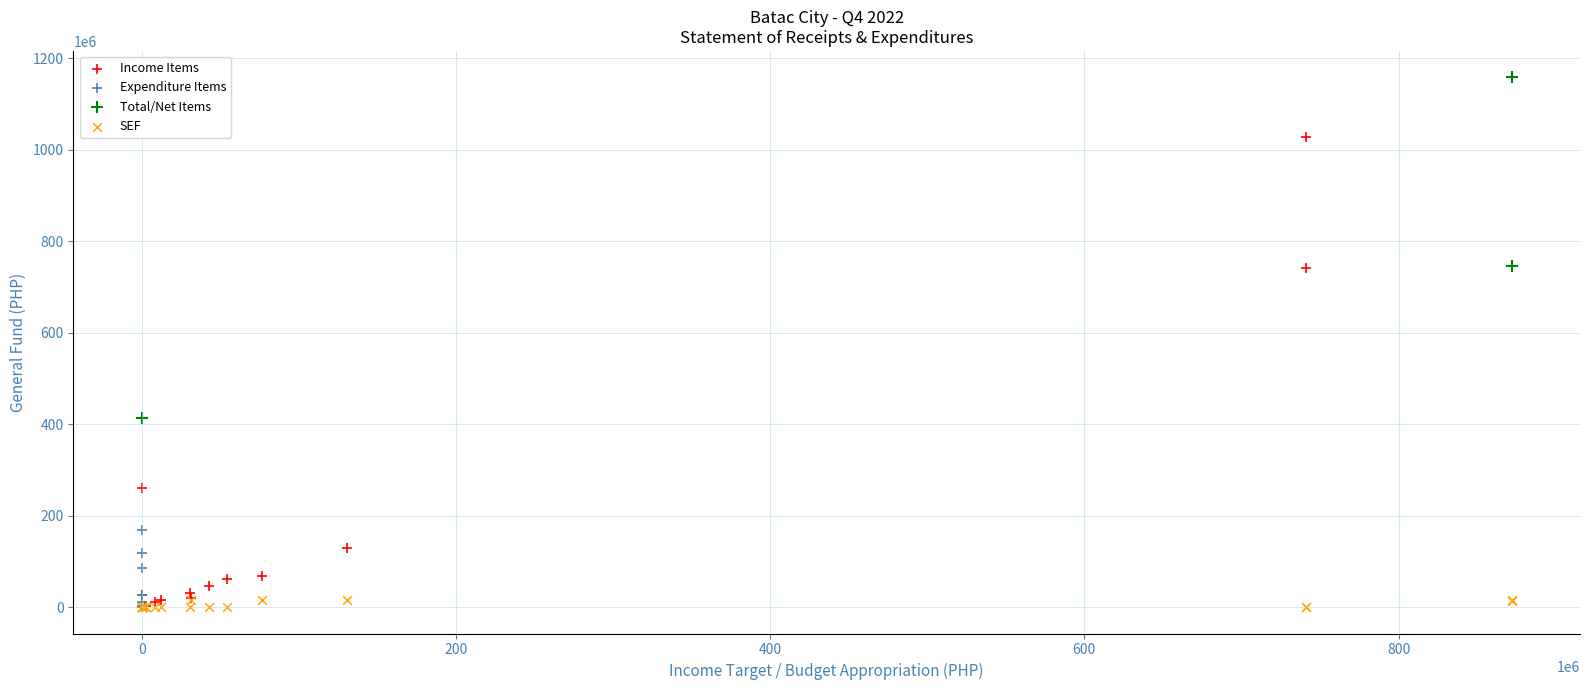

What are all the series names shown in the legend?

Income Items, Expenditure Items, Total/Net Items, SEF